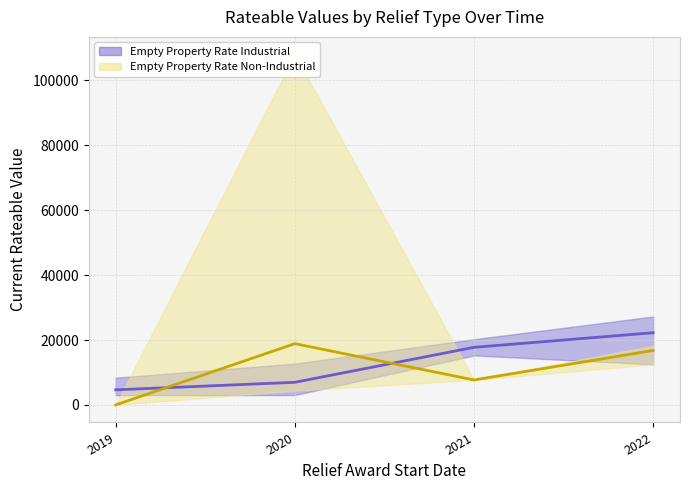

What is the average value of the Empty Property Rate Non-Industrial series?

10839.8